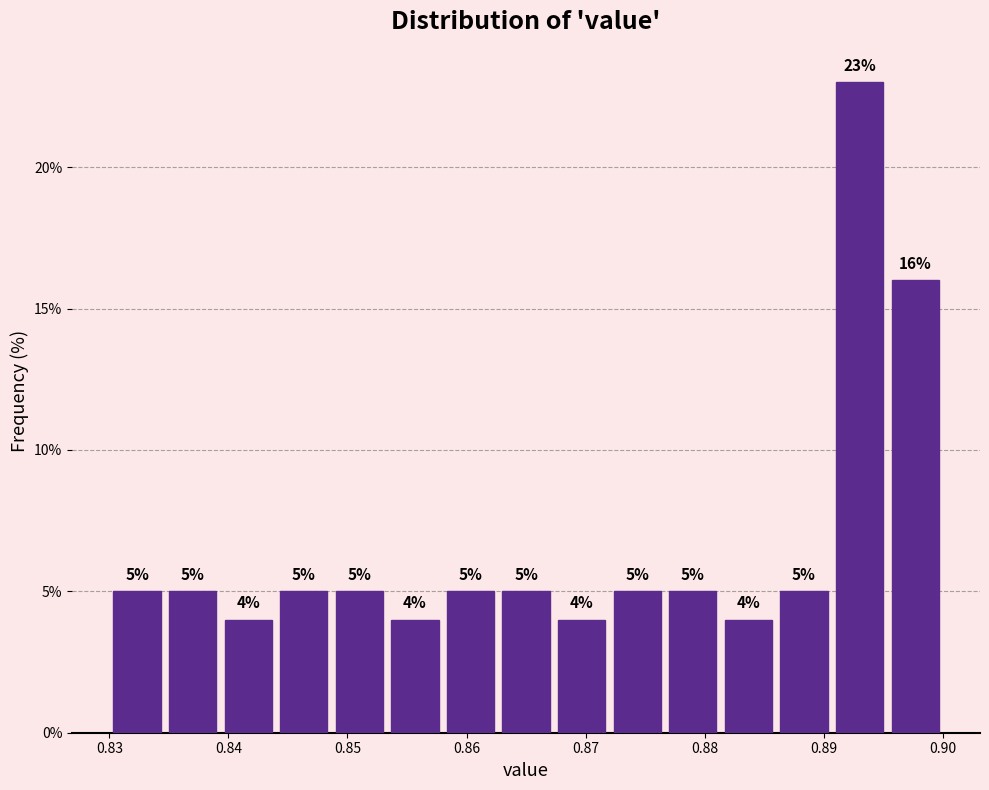

What is the height of the bar covering 0.853 to 0.858 on the x-axis? The bar edges are not printed on the chart, so give them approximately, as read against the axis.

4